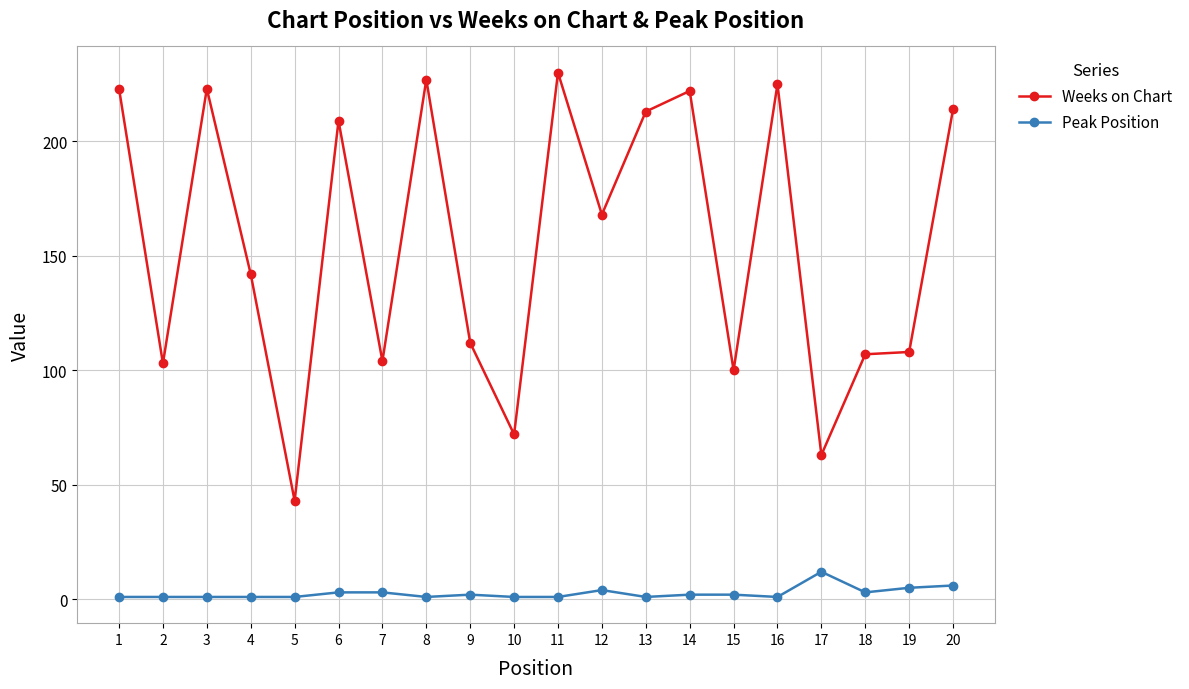

At which category does the chart reach its peak across all series?

11